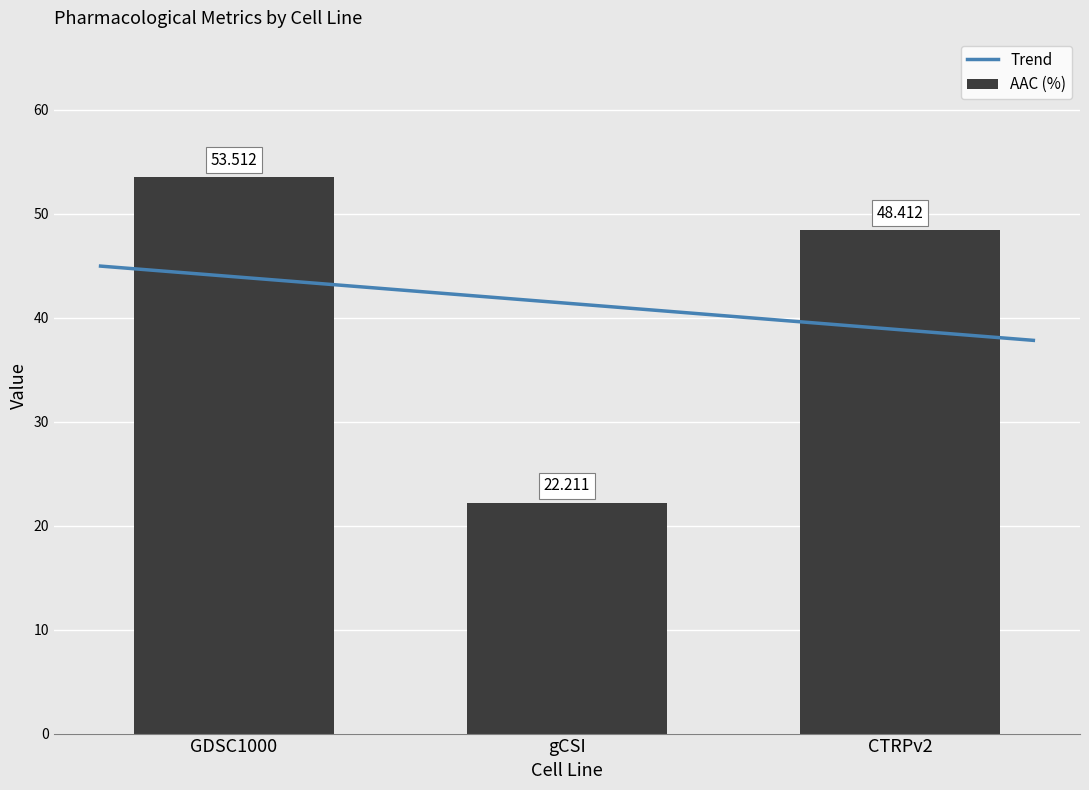

How many values in the AAC (%) series exceed 48?

2